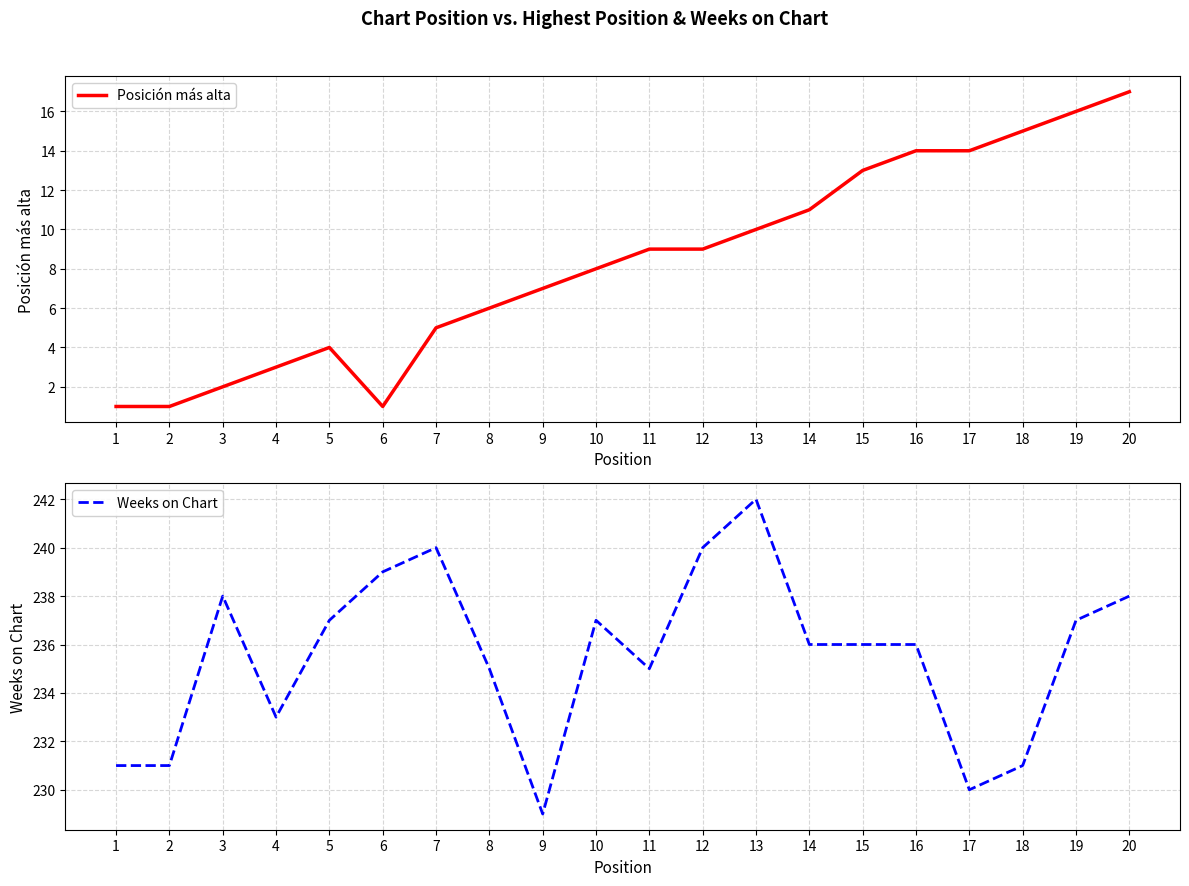

True or false: Weeks on Chart has a value of 126 at 10.

False